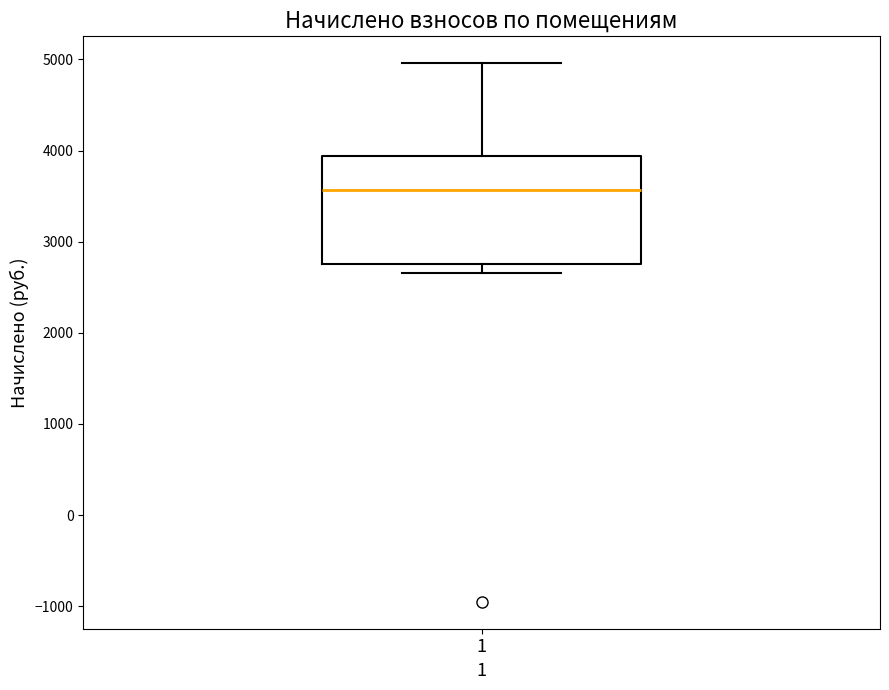

Transcribe this box plot: give where the median line is, the range the box spans, and where the two whiskers end, as read against the y-axis. The values are not printed on the chart, so give them approximately, as read against the axis.

median 3600, box 2800 to 3900, whiskers 2700 to 5000